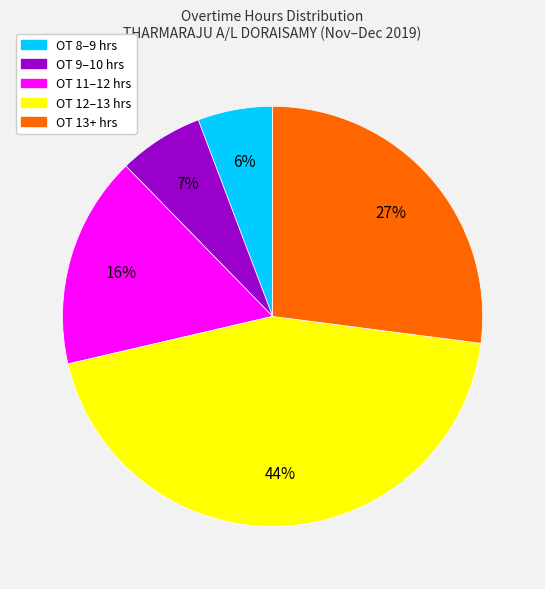

Is there any slice that represents more than half of the pie?

No